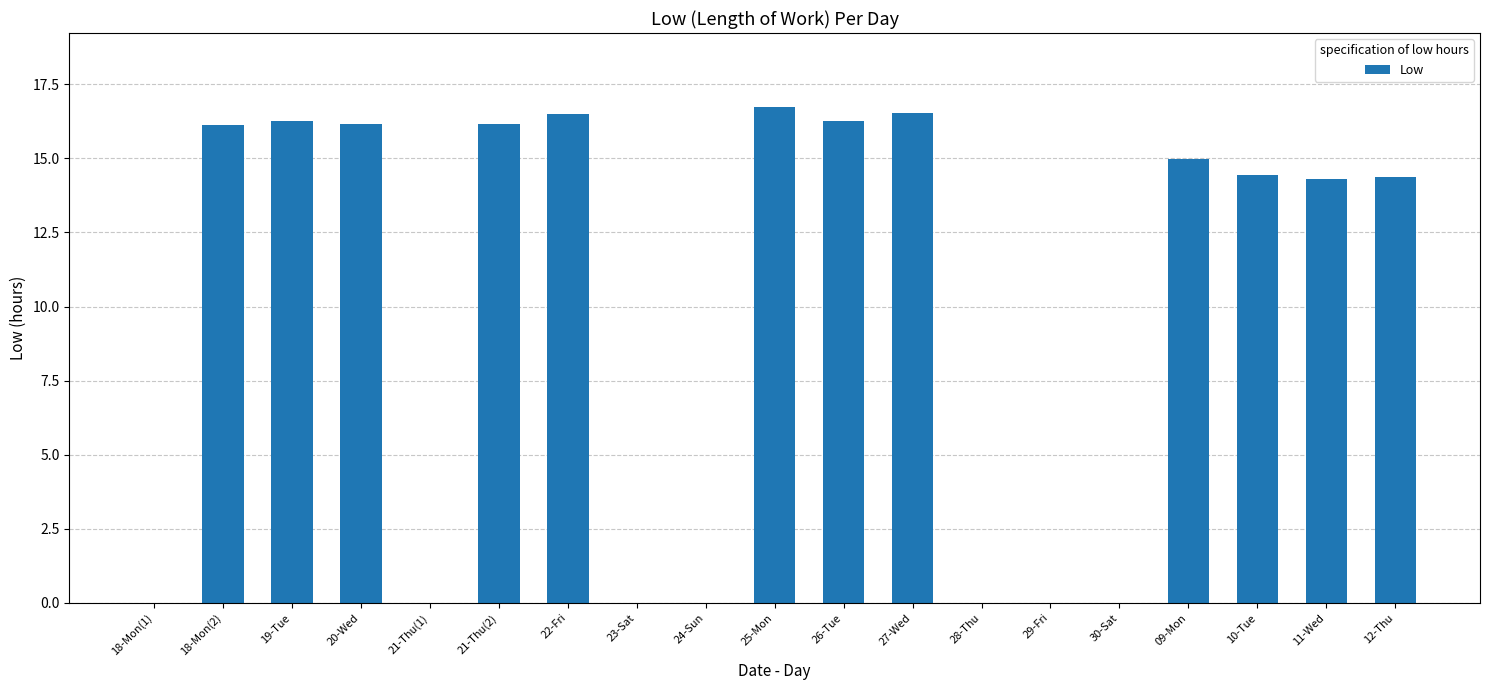

The value at 12-Thu is 14.4. True or false?

True